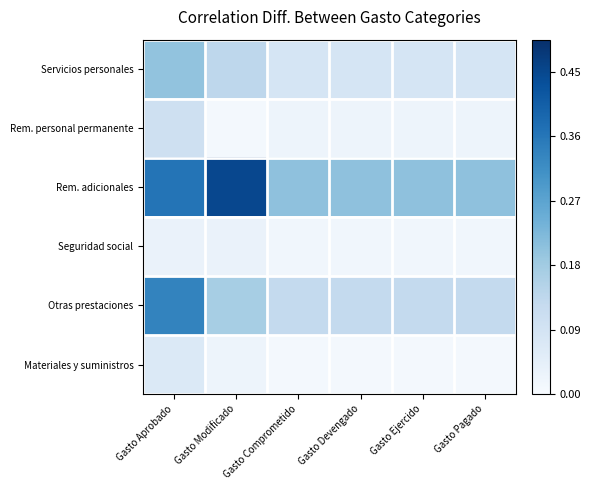

What is the total value across all series at Gasto Ejercido?

0.5